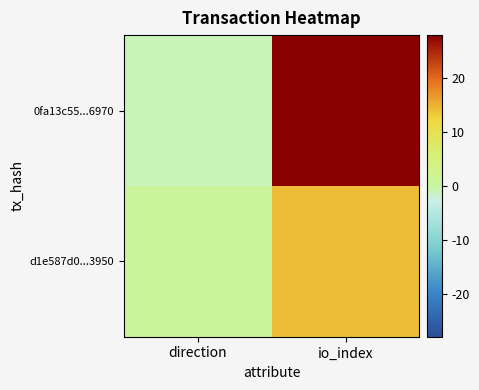

Which series changed the most between direction and io_index?

0fa13c55...6970